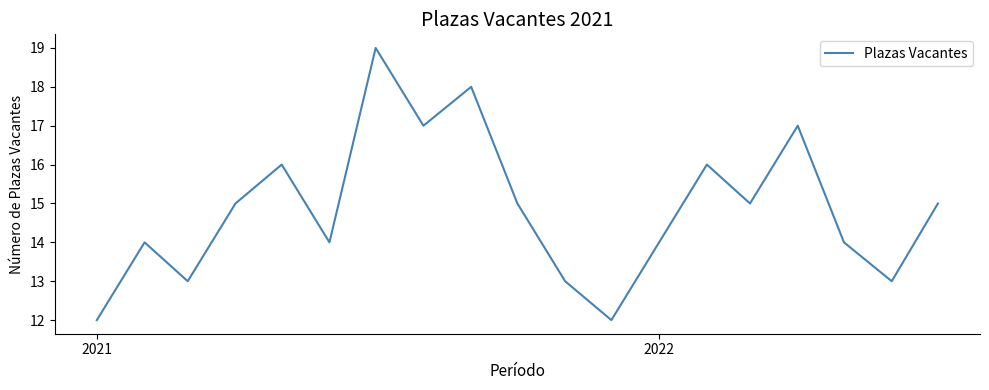

What is the difference between the maximum and minimum values?

7